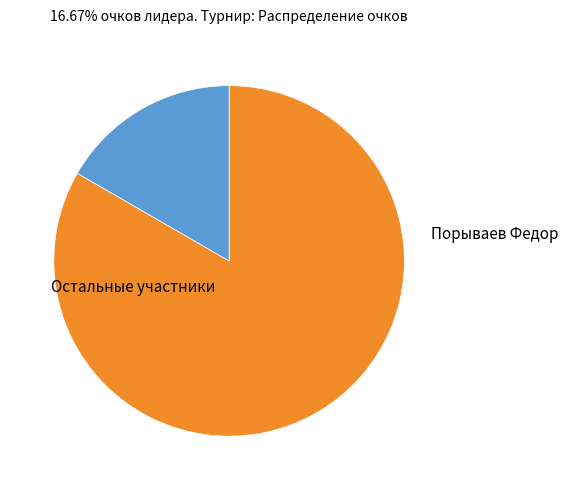

How many slices are in this pie chart?

2